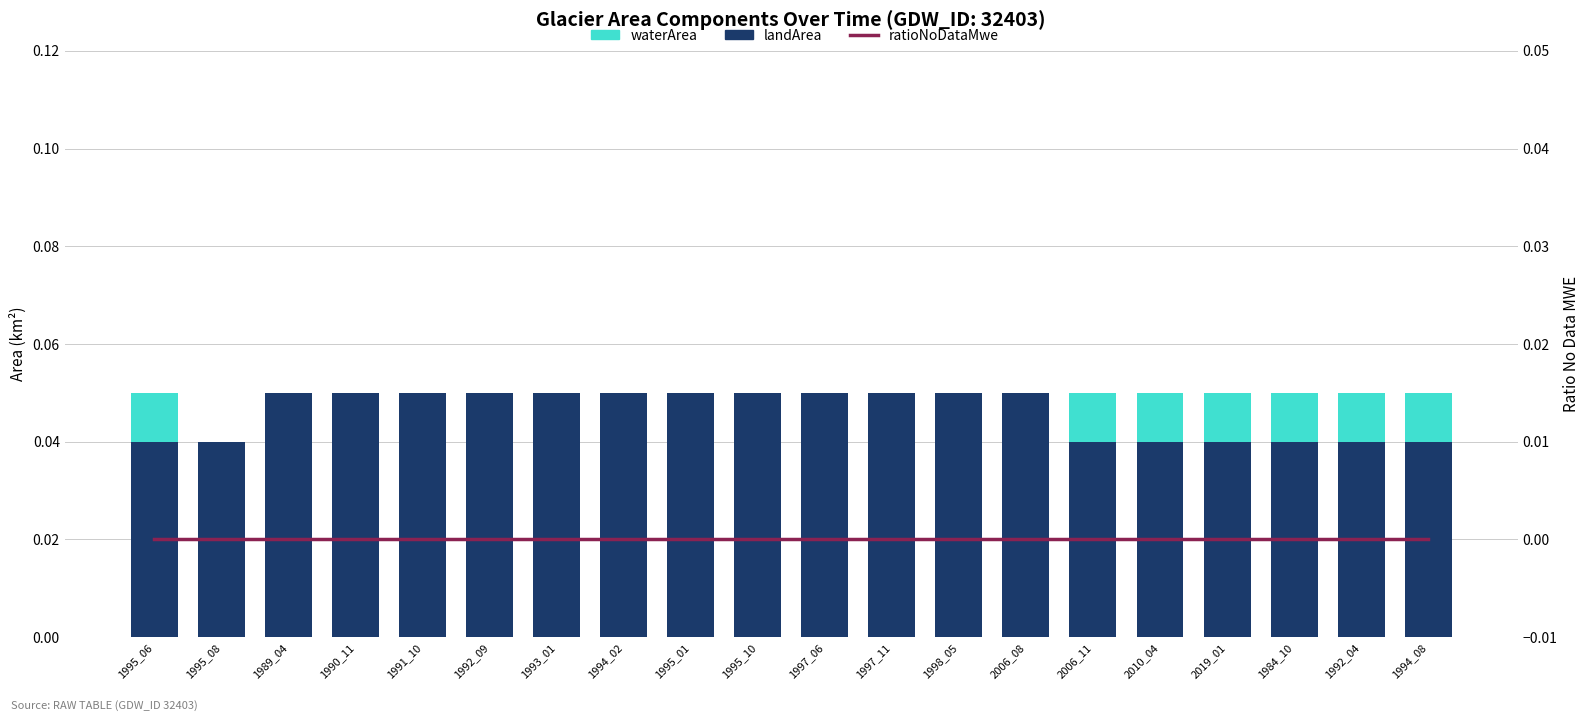

At which category is the sum across all series the highest?

1995_06